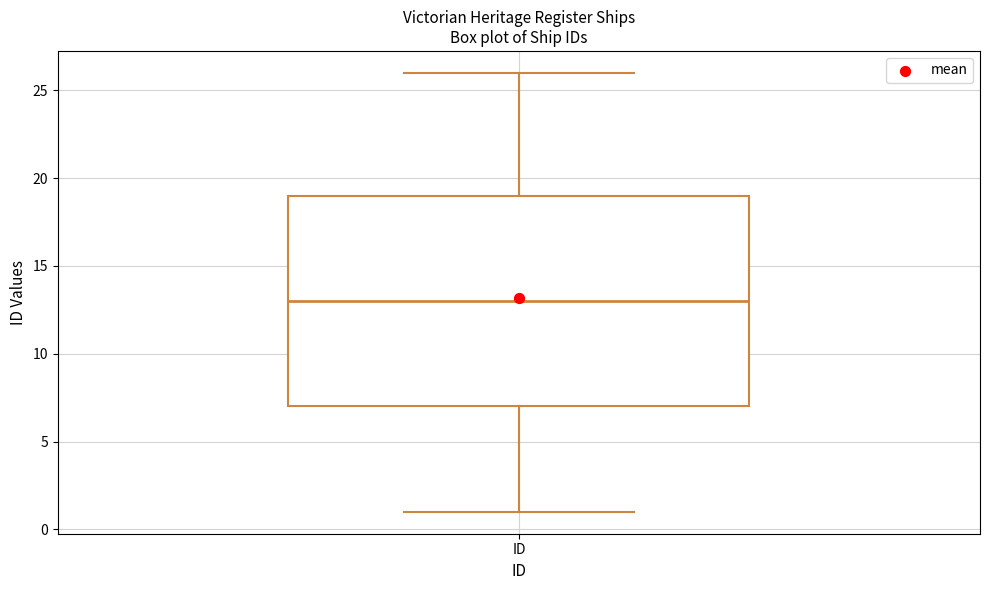

Transcribe this box plot: give where the median line is, the range the box spans, and where the two whiskers end, as read against the y-axis. The values are not printed on the chart, so give them approximately, as read against the axis.

median 13, box 7 to 19, whiskers 1 to 26